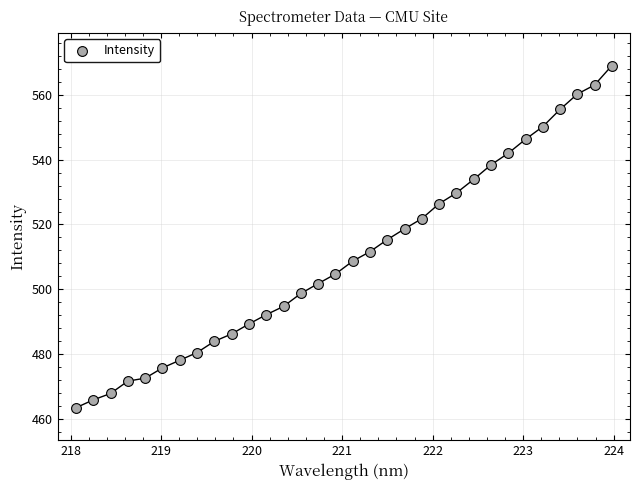

What is the range of Y values (max minus min)?

105.5